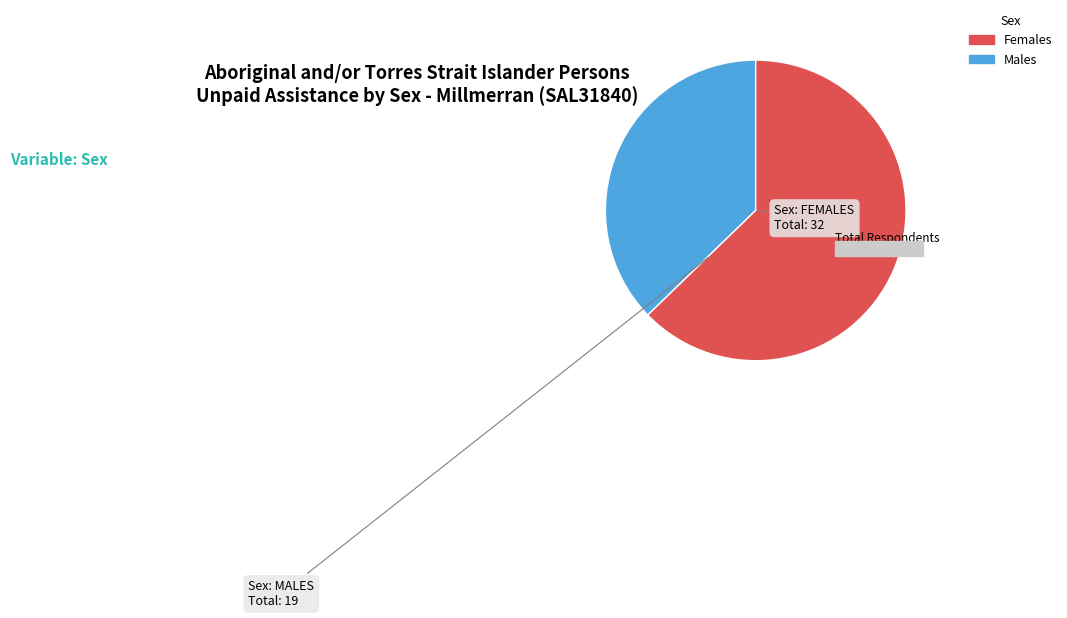

Is there a majority slice in this chart?

Yes